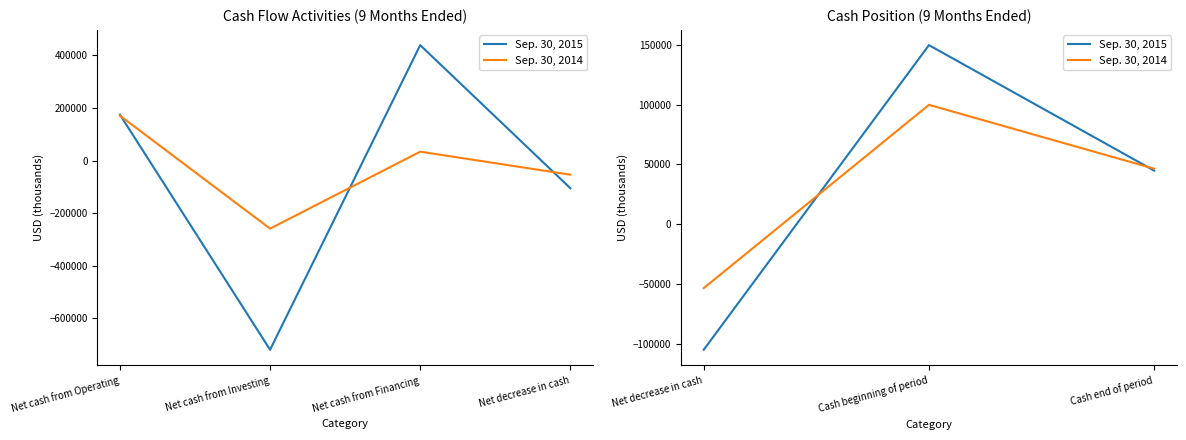

Is this an area chart (filled region under the line)?

No